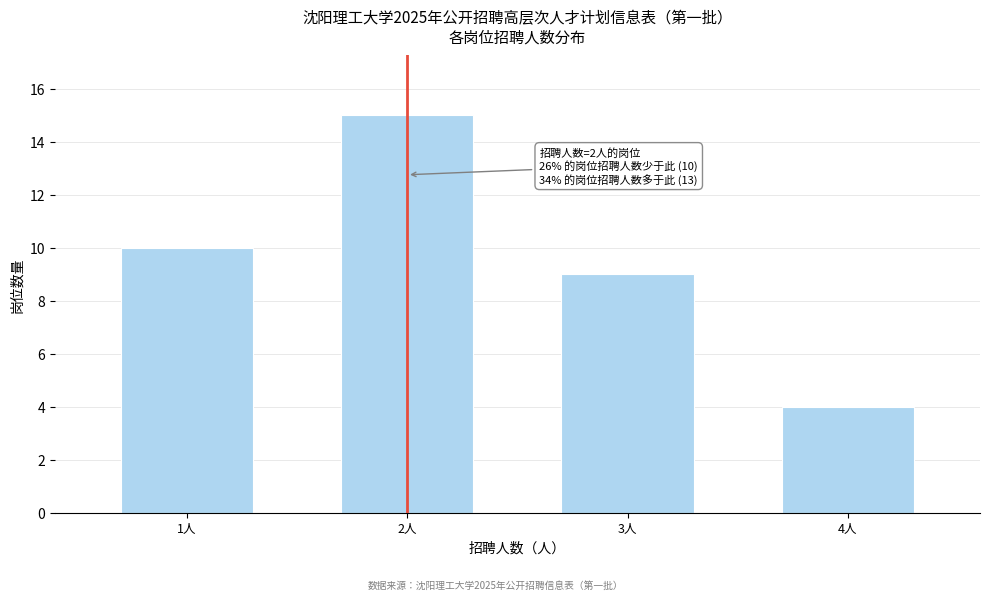

Reading left to right, what are all the values shown in this chart?

10	15	9	4